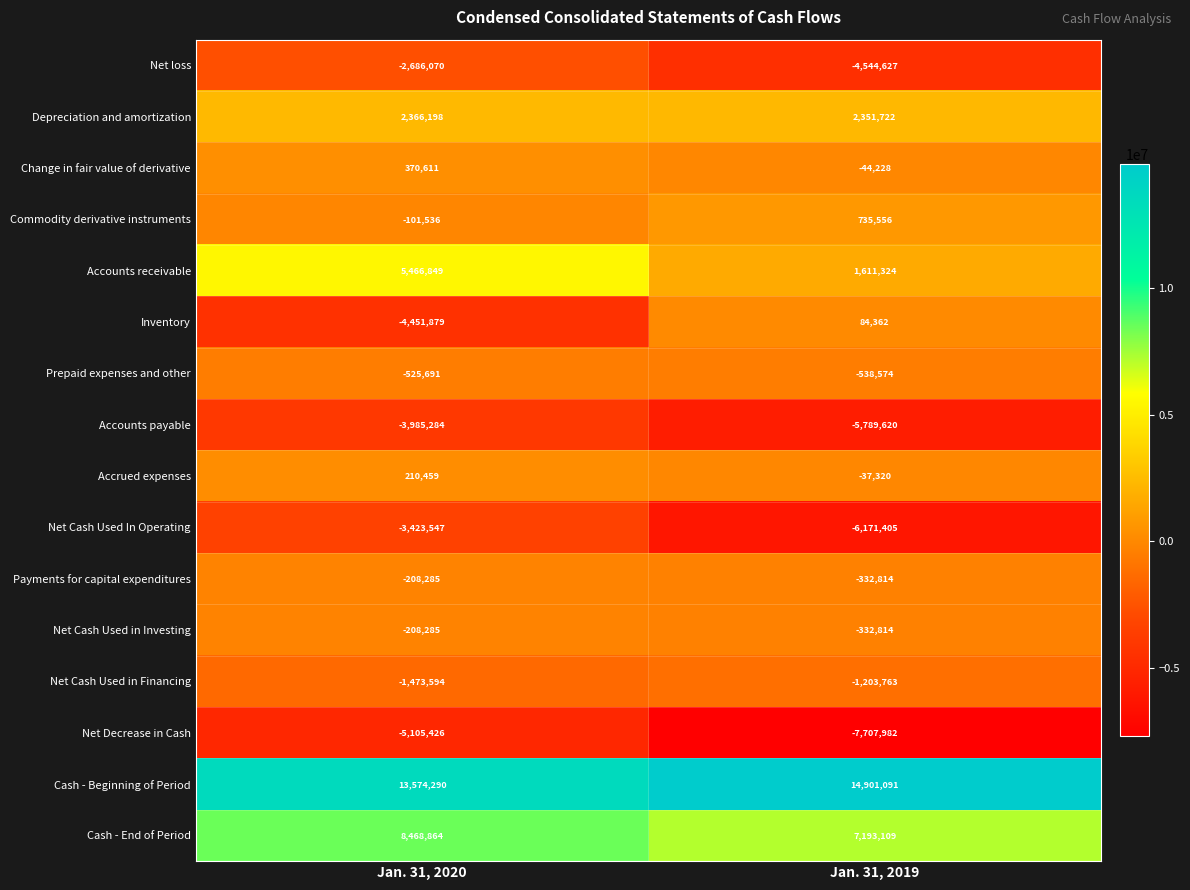

What is the total value across all series at Jan. 31, 2020?

8287674